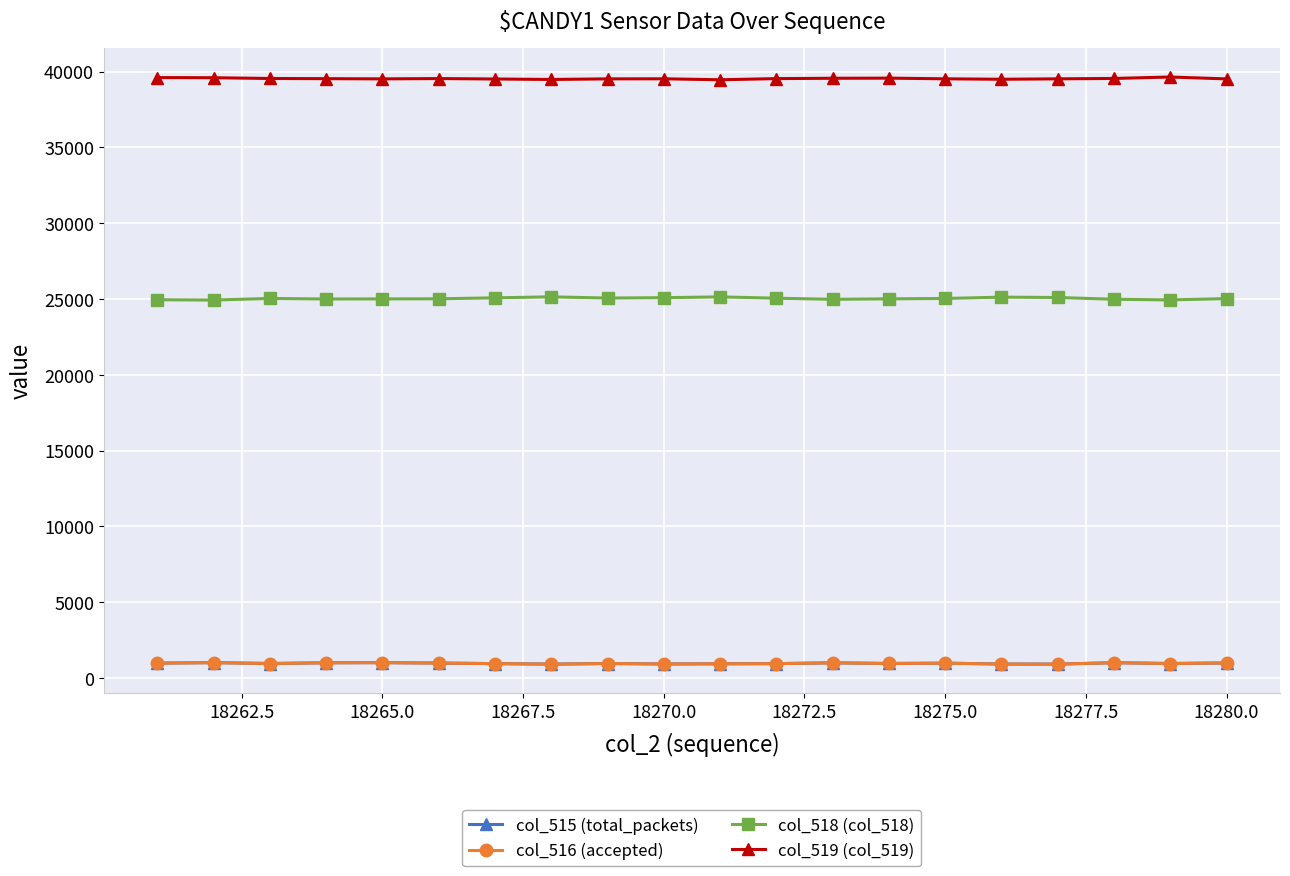

Which series has the largest total across all categories?

col_519 (col_519)